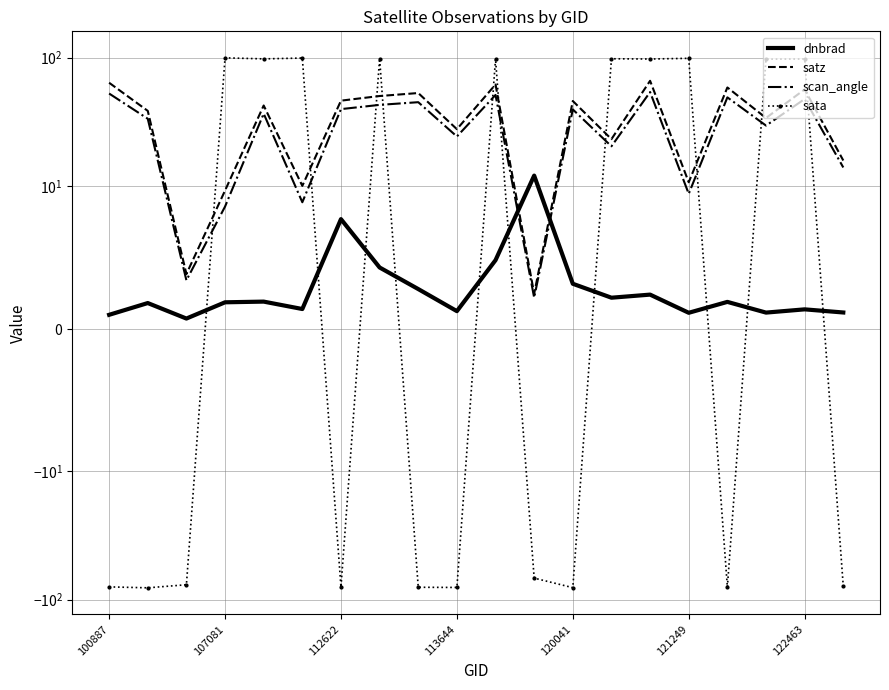

What is the total value across all series at 17?

162.0